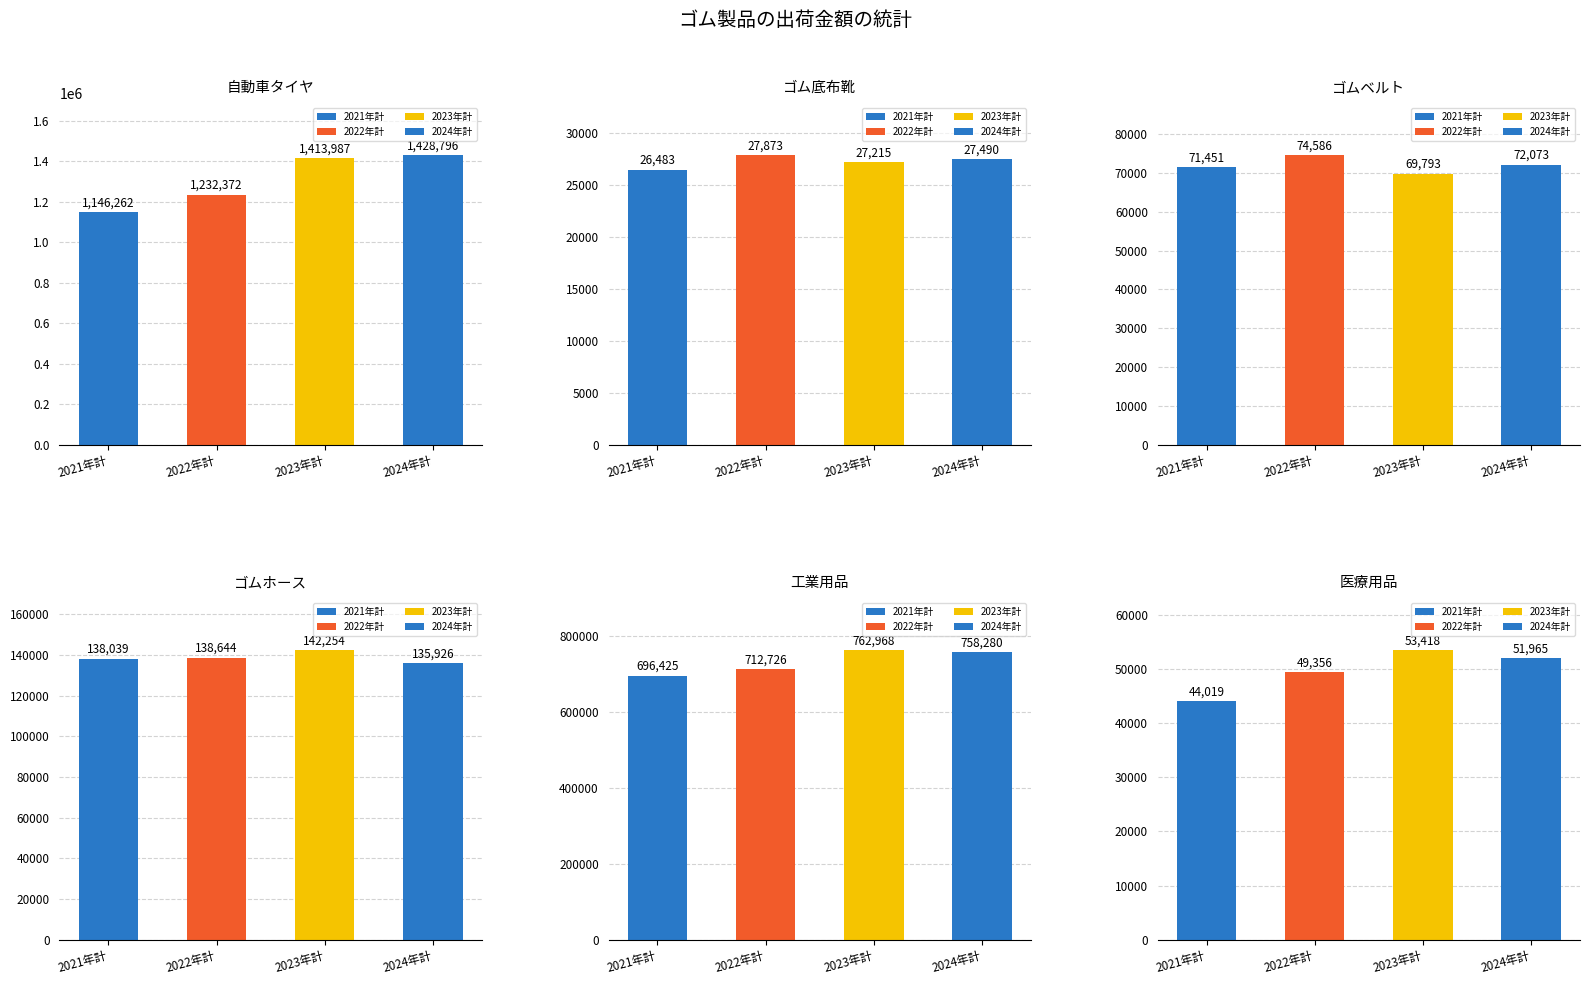

At which label is ゴムベルト closest to 72189?

2024年計